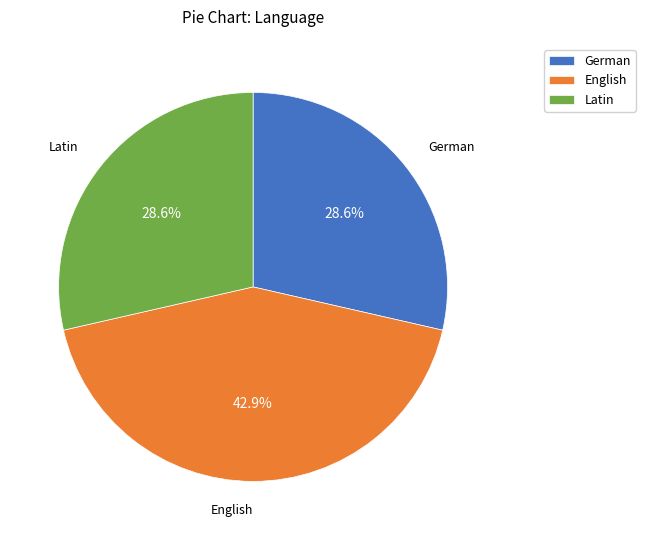

Is there any slice that represents more than half of the pie?

No